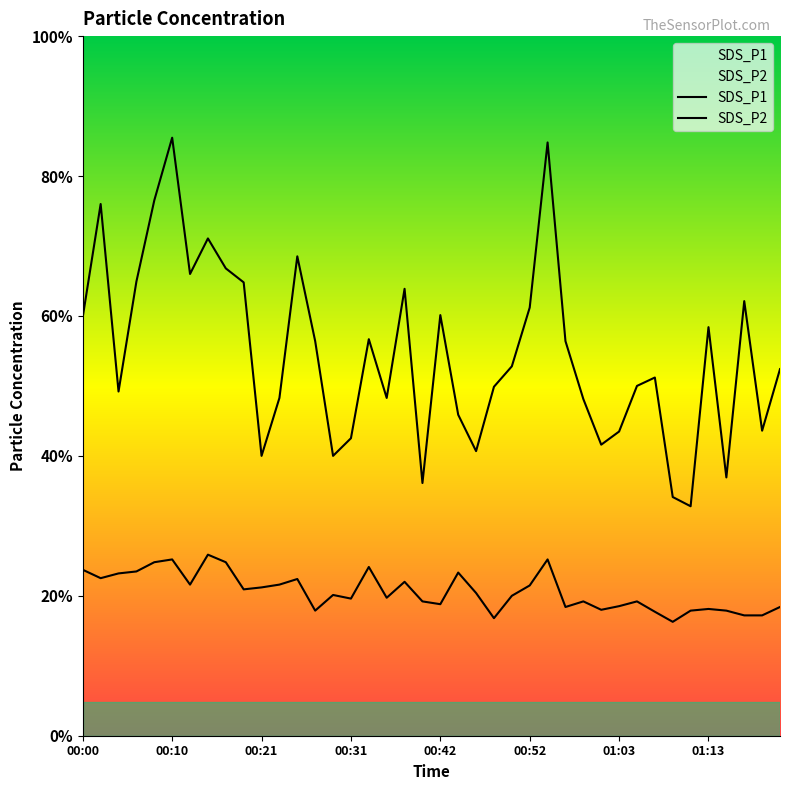

List the series in order of their overall mean, highest first.

SDS_P1, SDS_P2